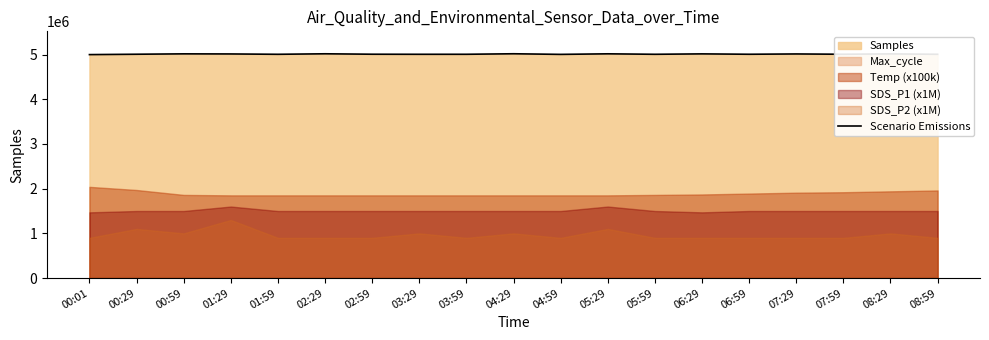

What is the sum of the values at 04:29 and 01:59?

10022876